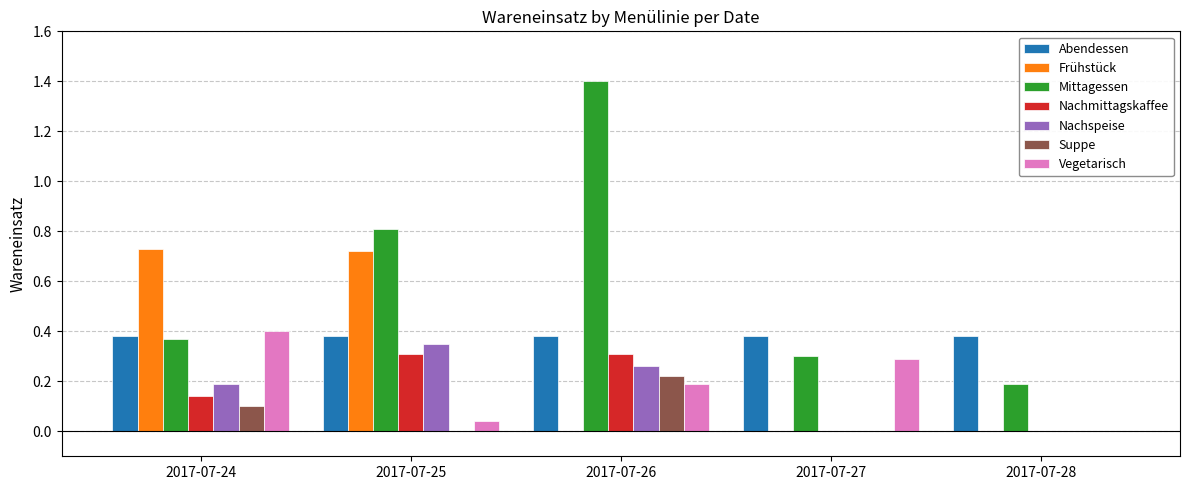

What is the sum of all Nachmittagskaffee values?

0.8